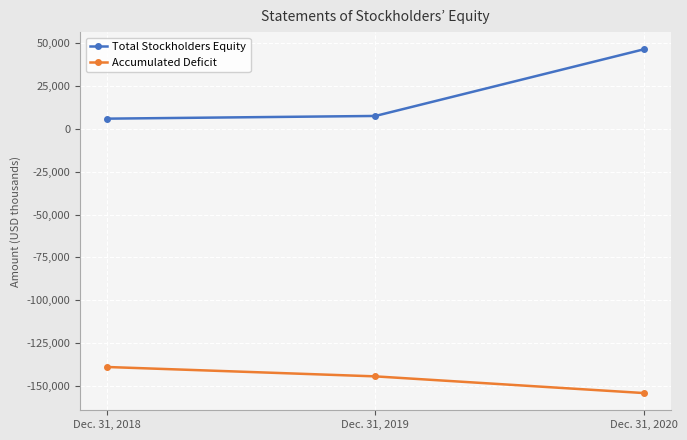

How many Accumulated Deficit values are between -154154 and -138934?

3